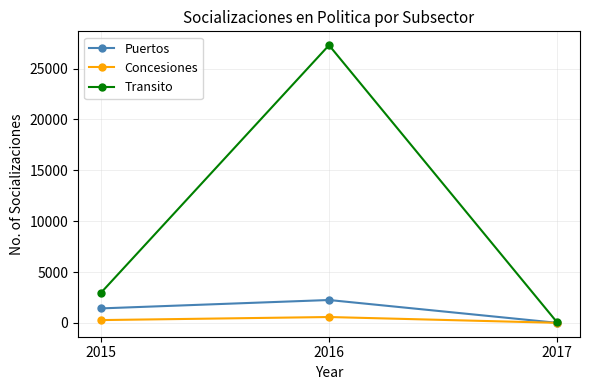

What is the difference between the highest and lowest values at 2015?

2671